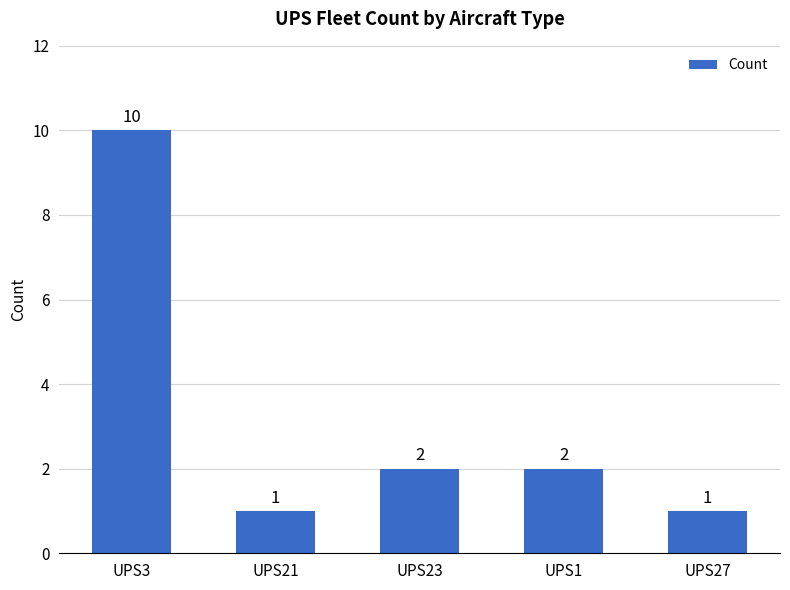

What is the sum of all values?

16